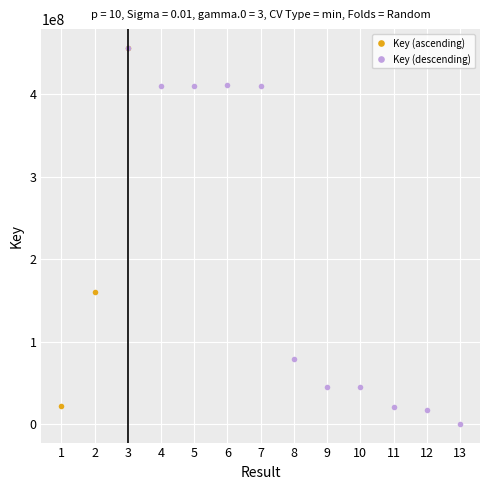

How many data points in Key (ascending) are less than 160036226?

1